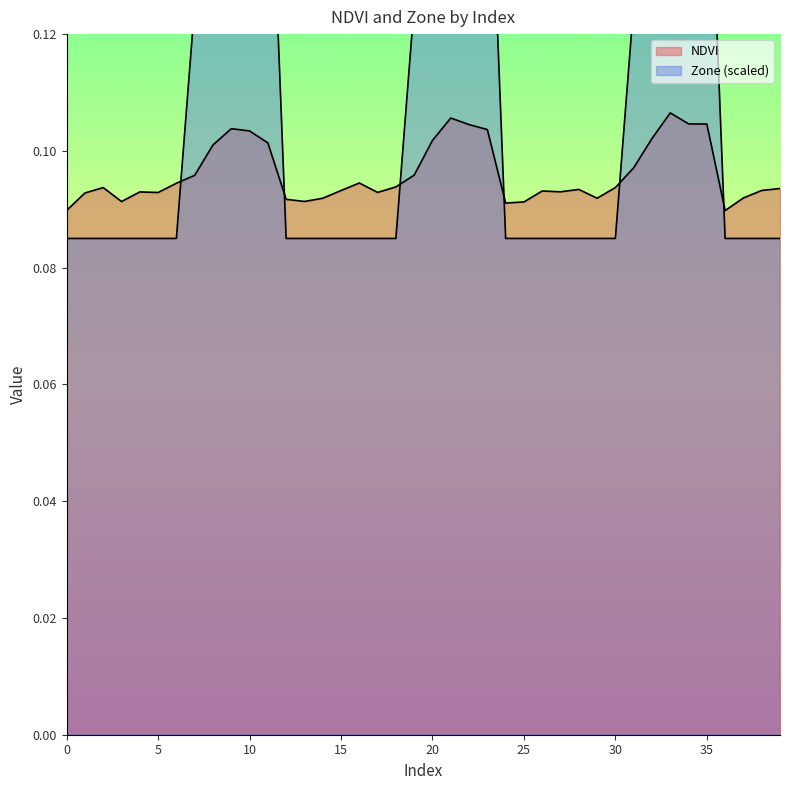

Between 0 and 31, which is larger?

31